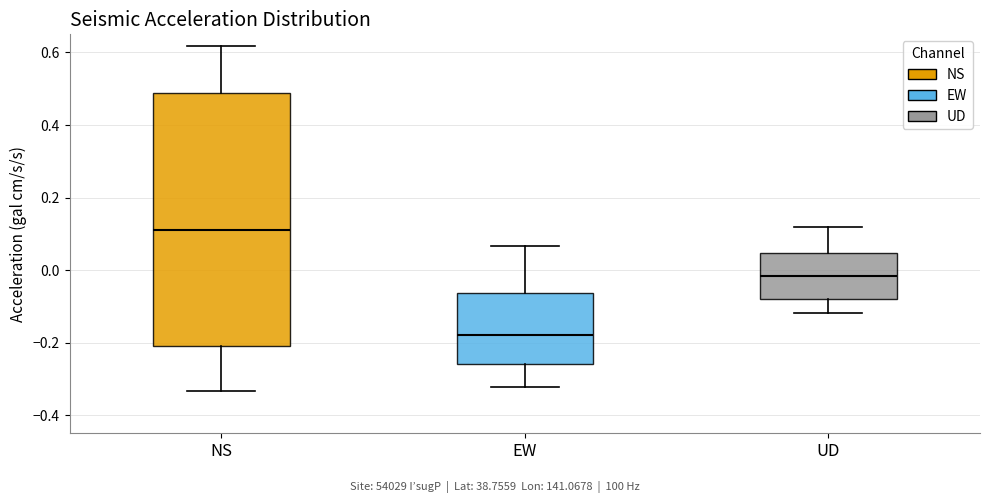

Which box is the tallest, from its lower edge to its upper edge?

NS